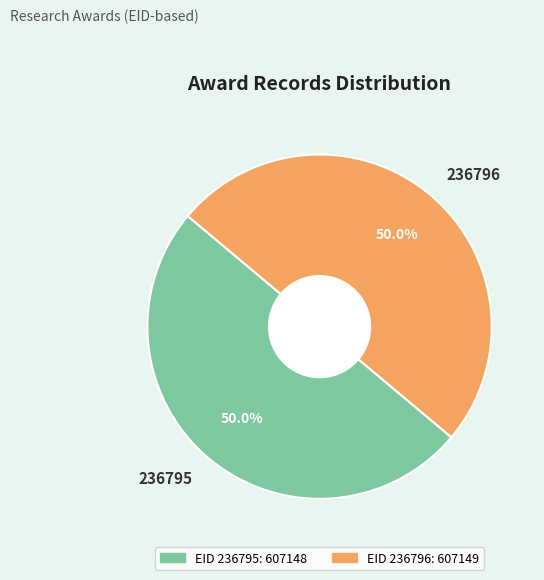

What is the ratio of the value at 236796 to the value at 236795?

1.0